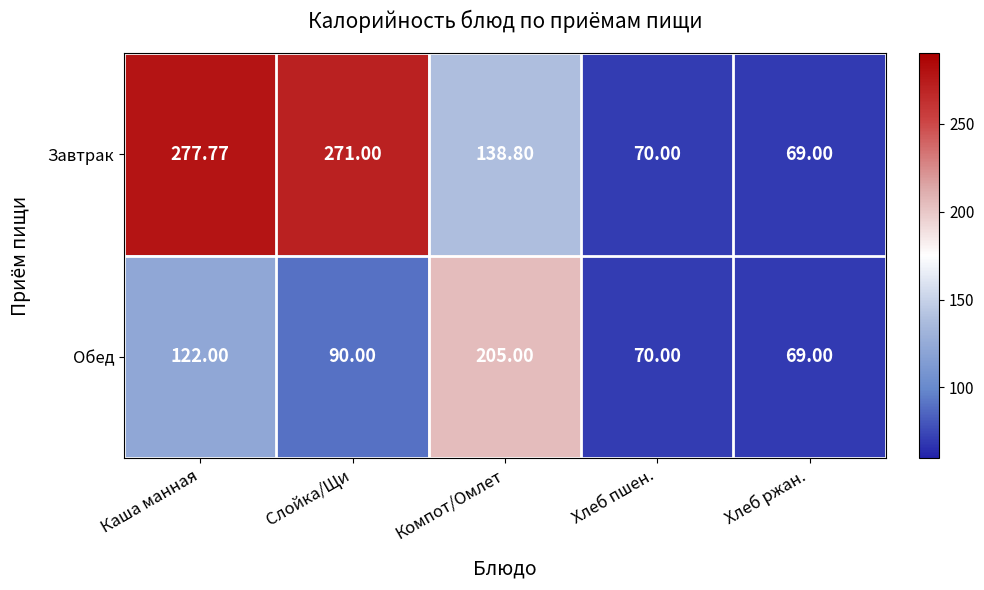

Between Компот/Омлет and Хлеб пшен., which series saw the biggest shift?

Обед